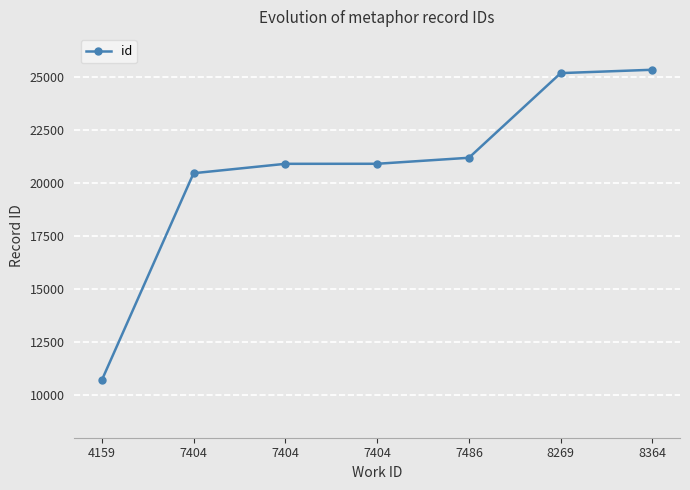

Is this an area chart (filled region under the line)?

No